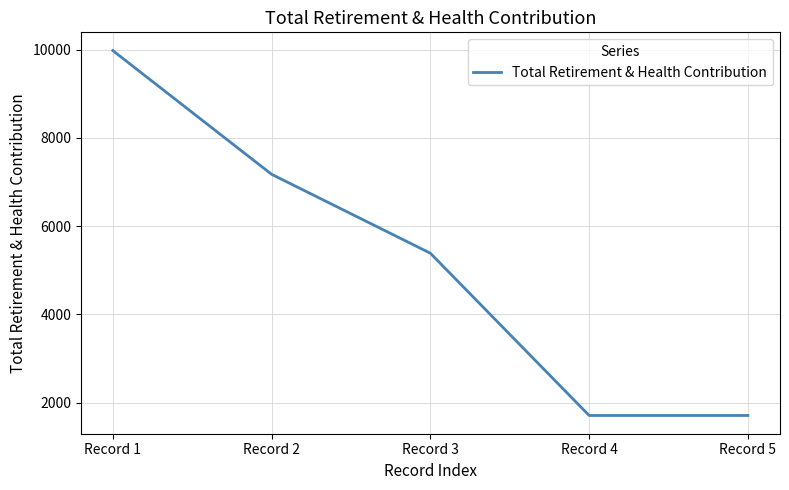

Between Record 1 and Record 4, which is larger?

Record 1